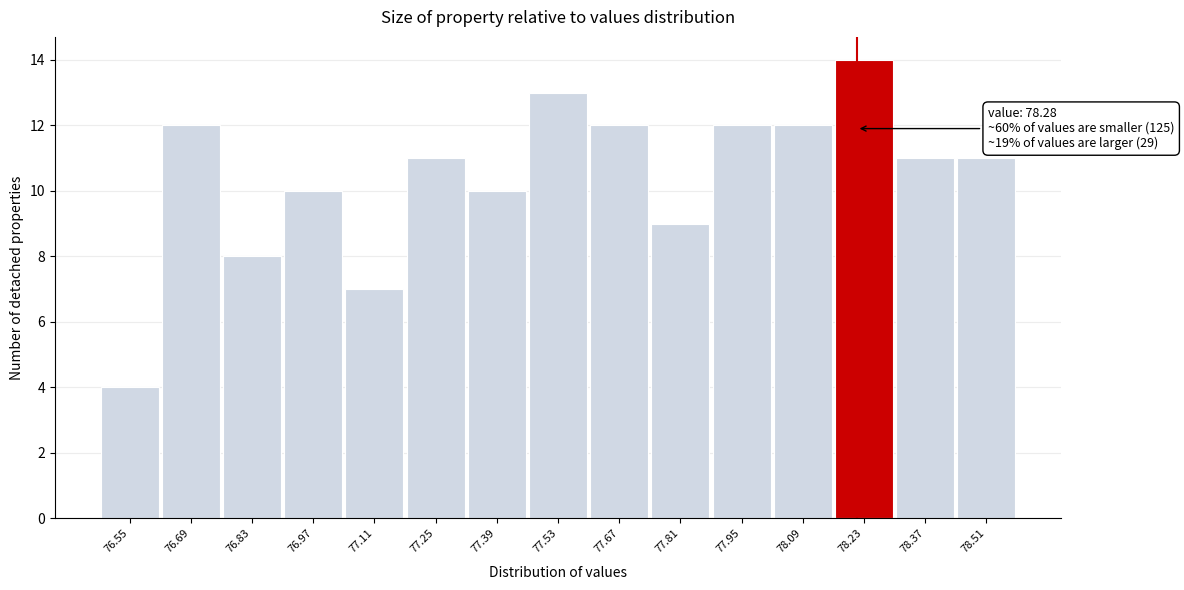

Reading right to left, extract all data points from this chart.

78.51=11	78.37=11	78.23=14	78.09=12	77.95=12	77.81=9	77.67=12	77.53=13	77.39=10	77.25=11	77.11=7	76.97=10	76.83=8	76.69=12	76.55=4